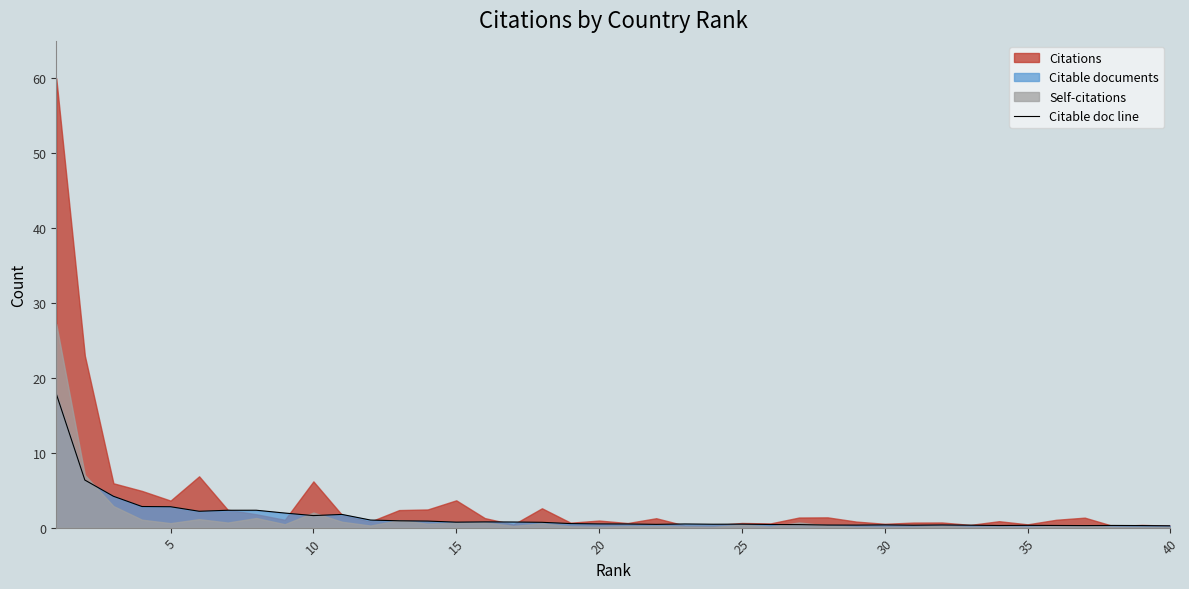

True or false: Citable doc line has a value of 2.8 at 5.

True